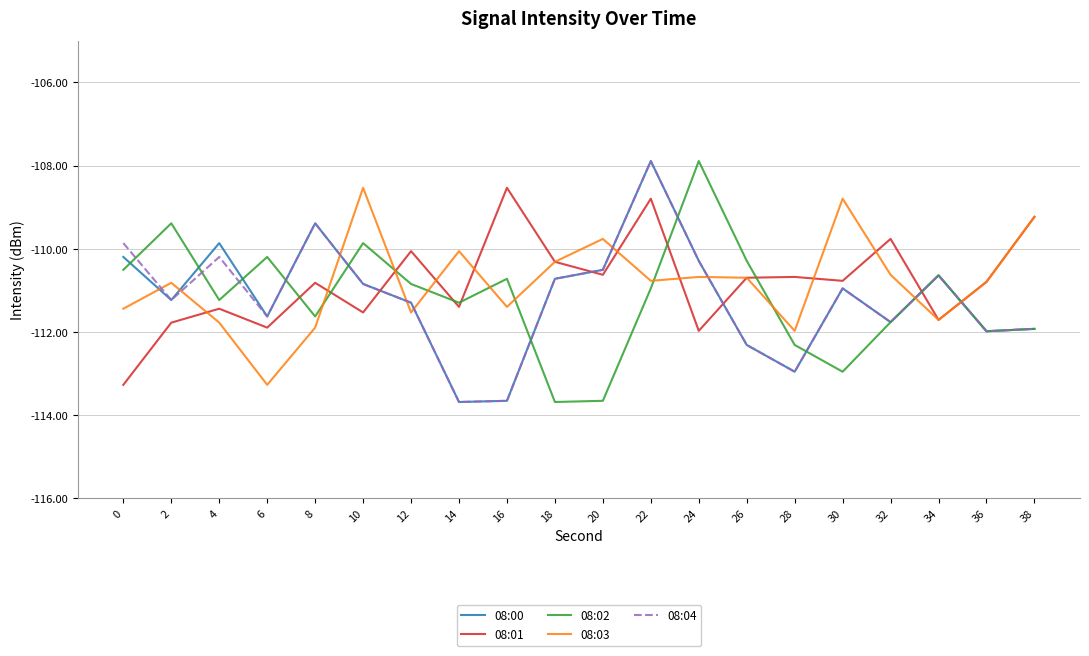

Read the 08:00 value at 26.

-112.3